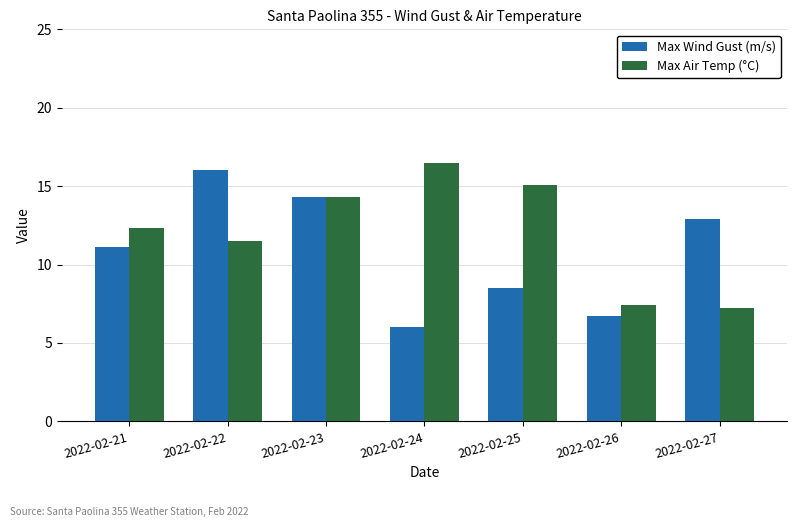

Reading left to right, list all the values displayed in this chart.

Max Wind Gust (m/s): 11.1	16.0	14.3	6.0	8.5	6.7	12.9
Max Air Temp (°C): 12.3	11.5	14.3	16.5	15.1	7.4	7.2